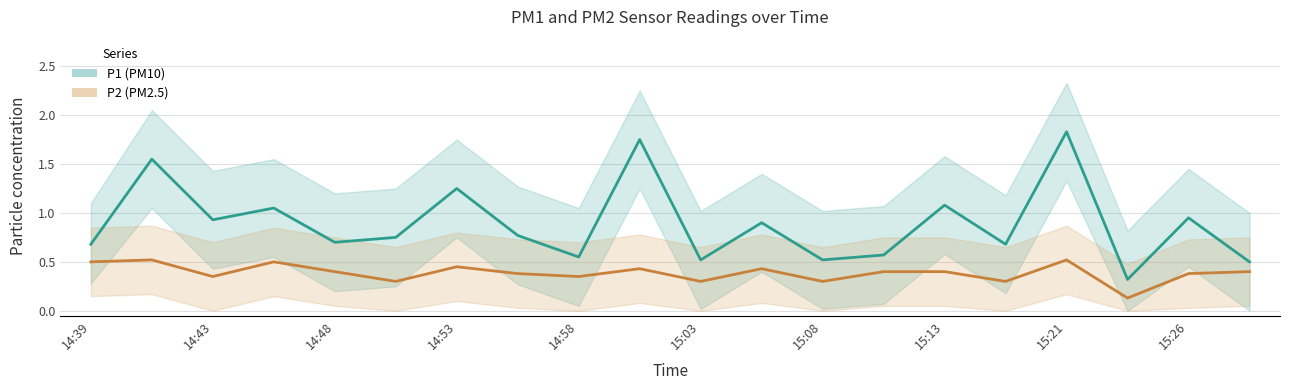

What is the difference between the second highest and minimum values in the P1 (PM10) series?

1.4